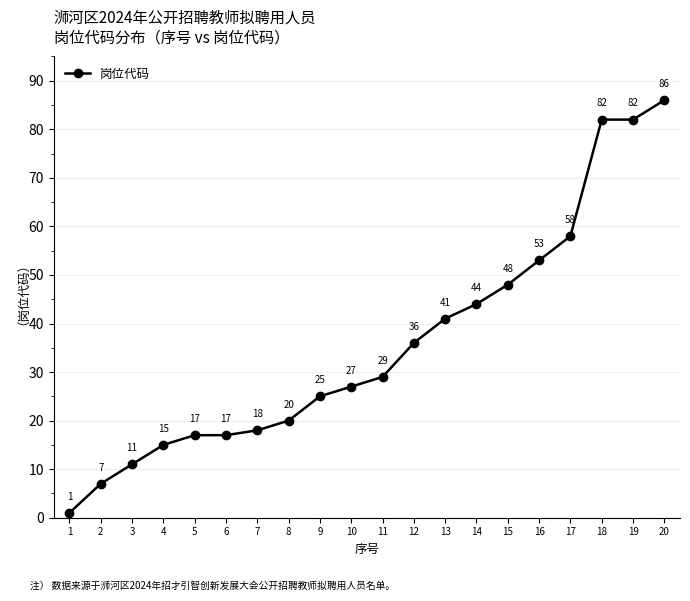

How many lines are shown in the chart?

1